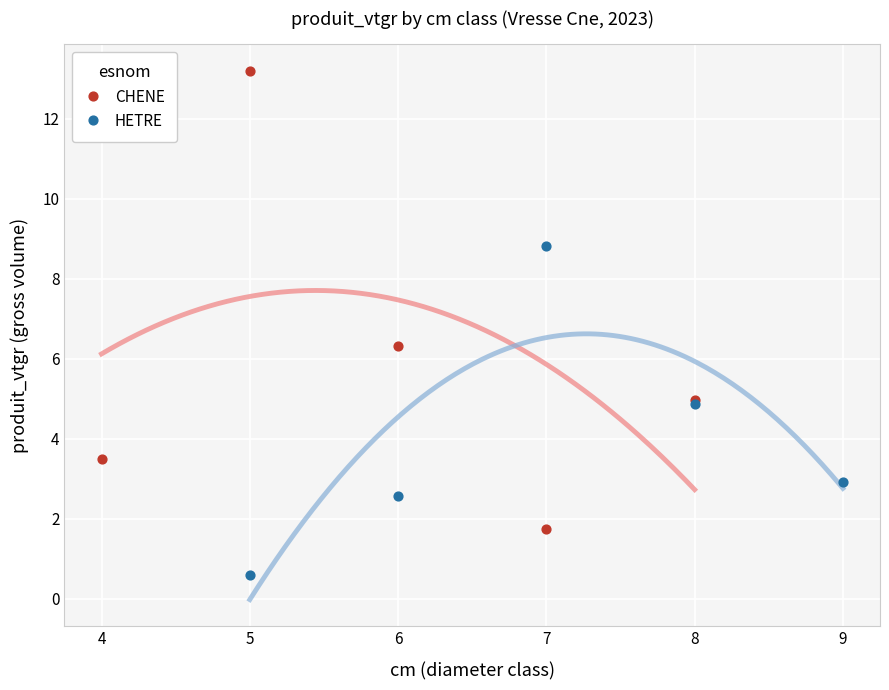

Which series reaches the maximum Y coordinate?

CHENE